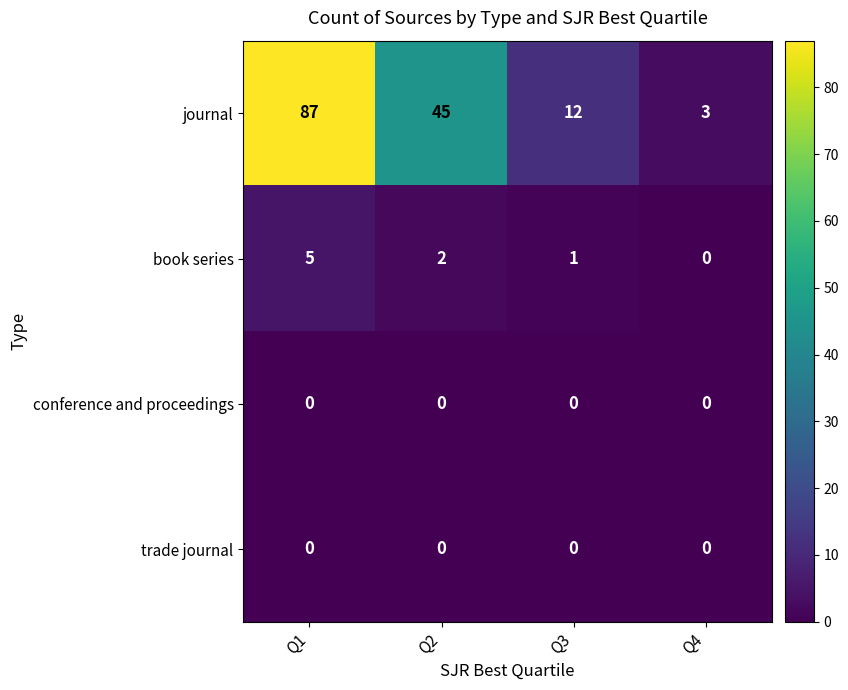

List the labels in order of book series value, smallest first.

Q4, Q3, Q2, Q1